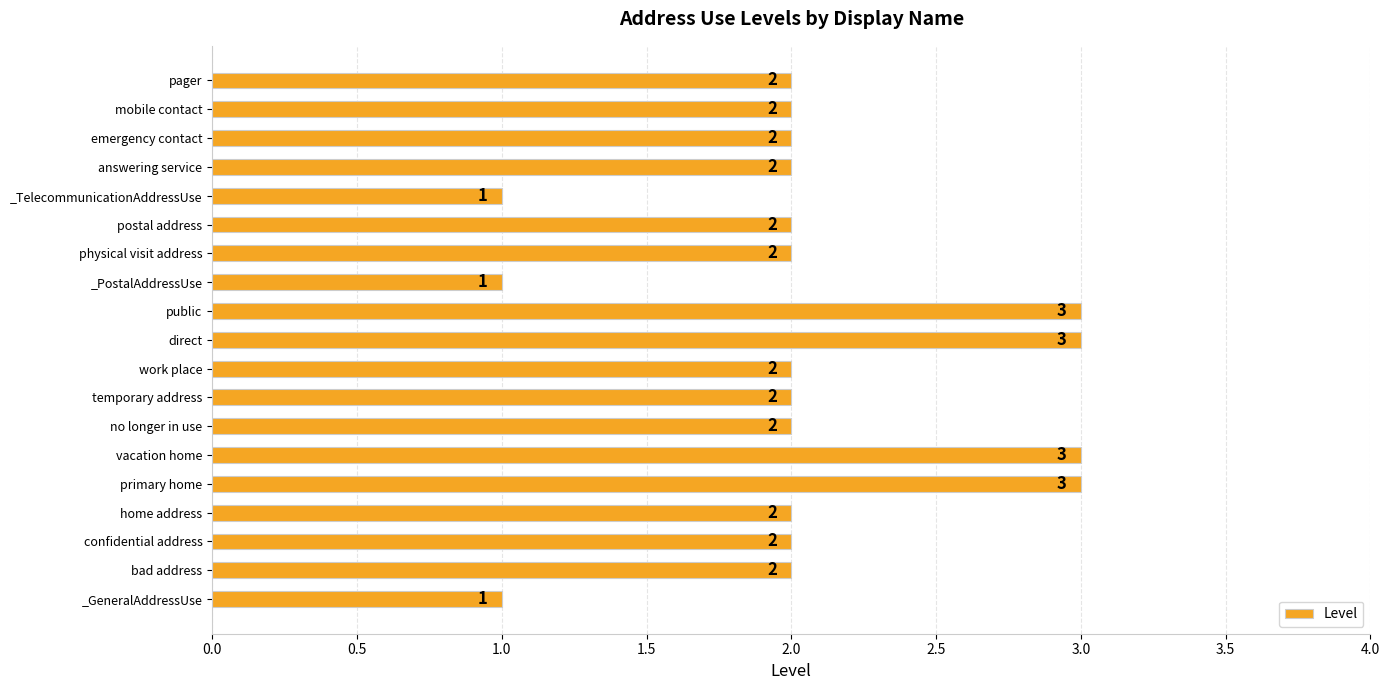

What is the sum of the values at answering service and _GeneralAddressUse?

3